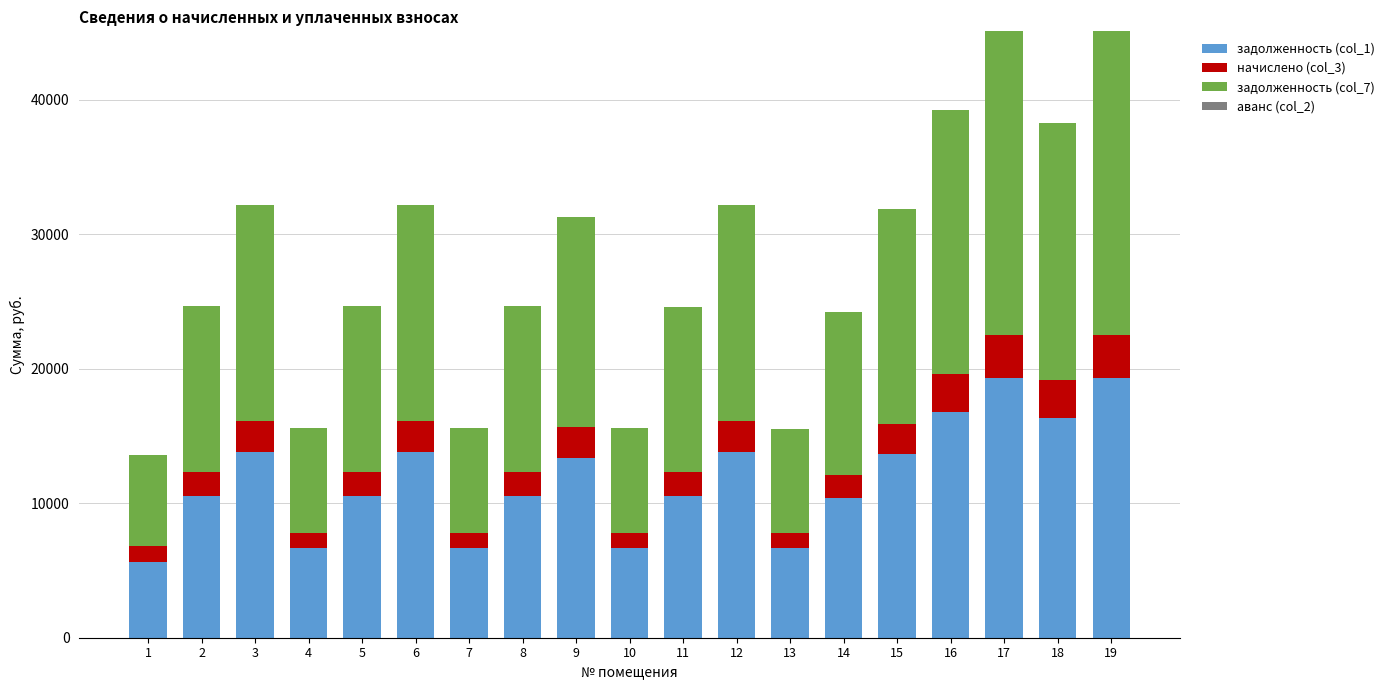

What is the difference between the maximum and minimum values in the задолженность (col_1) series?

13633.6